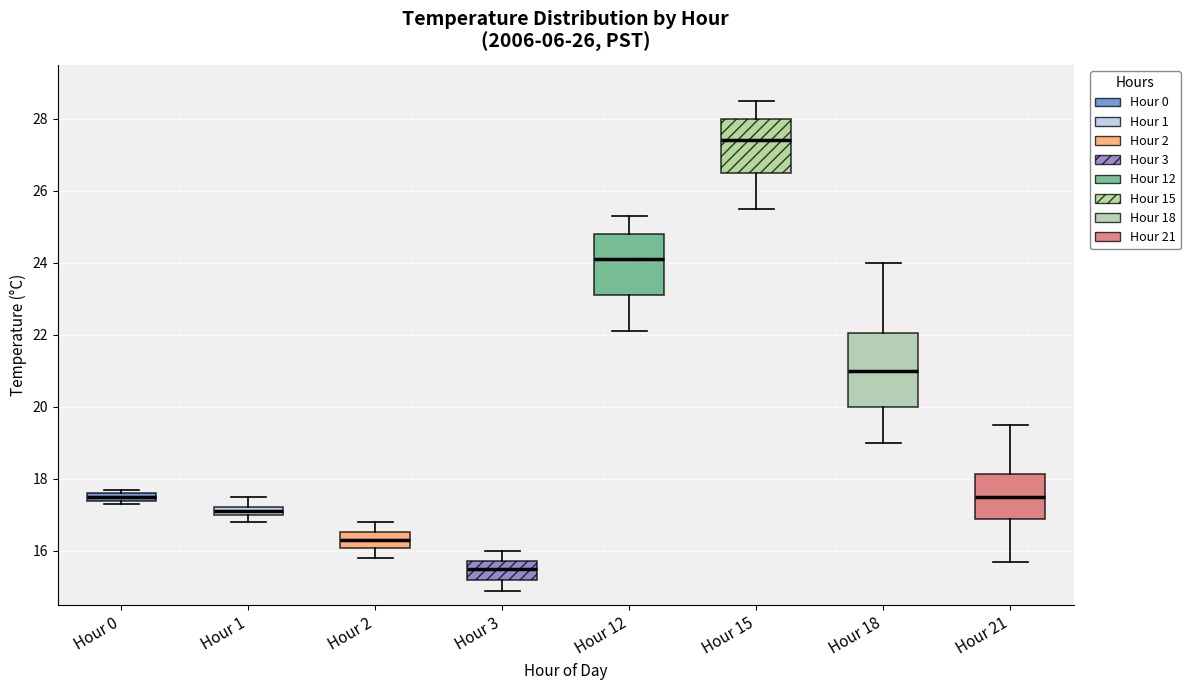

Which box has the lowest median line?

Hour 3